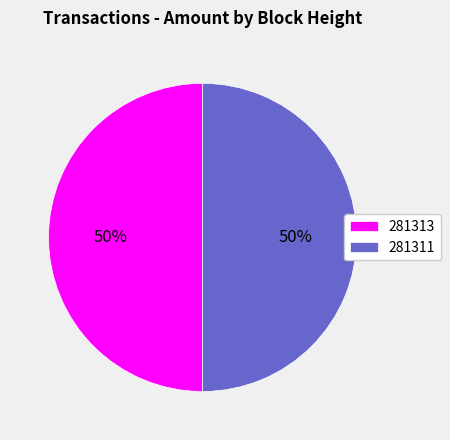

Approximately how many times larger is the value at 281313 compared to 281311?

1.0